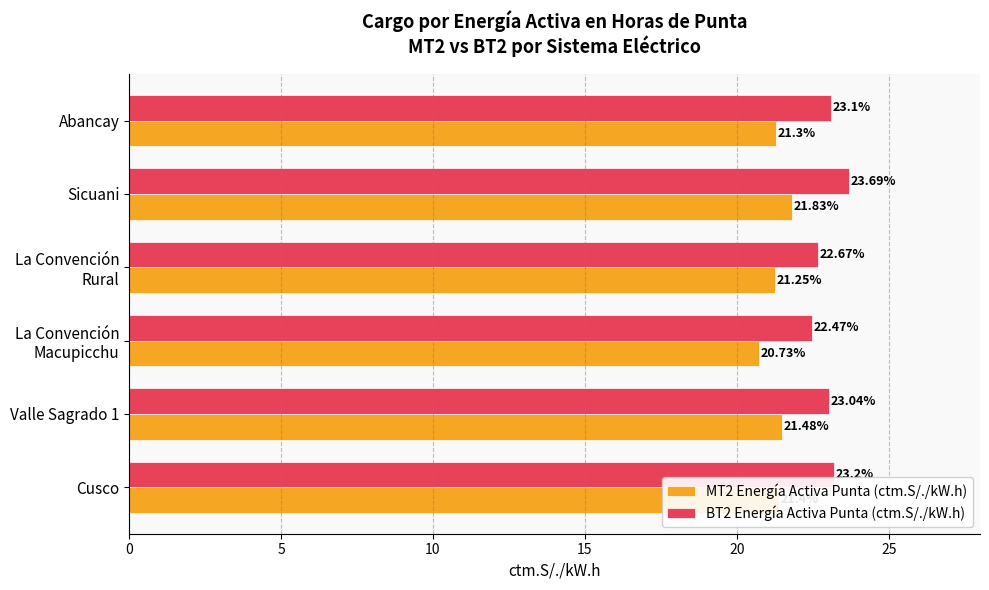

Count the number of categories in the chart.

6